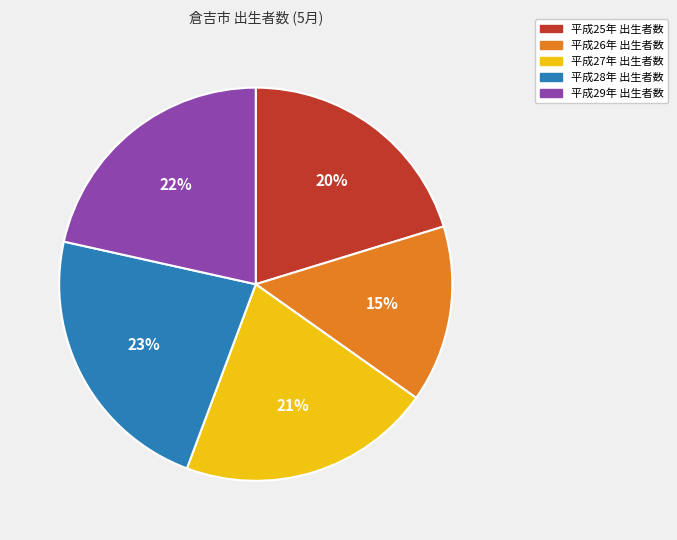

To the nearest percent, what is the difference between the largest and smallest slice percentages?

8%